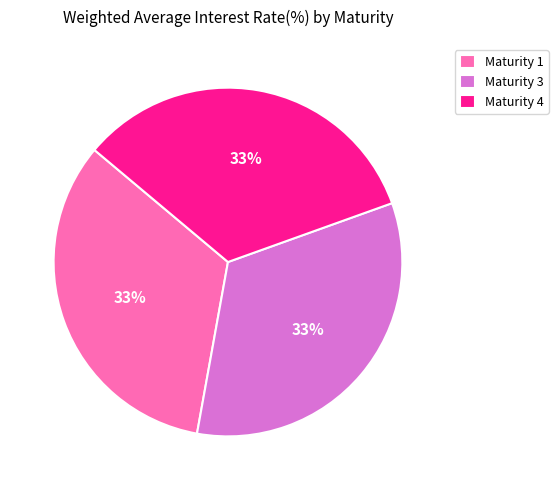

What percentage is the Maturity 1 slice, to the nearest percent?

33%